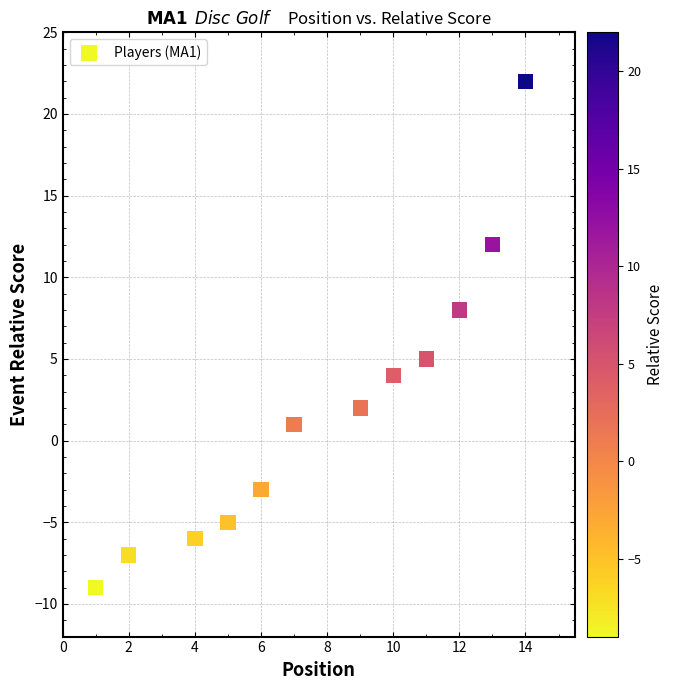

What Y value in the scatter plot is closest to 6?

5